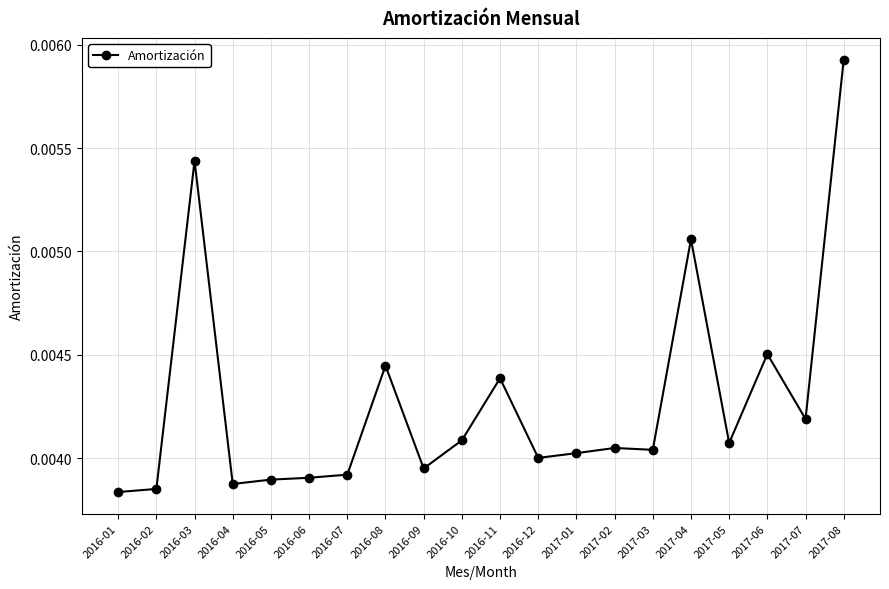

Between 2016-10 and 2016-03, which is larger?

2016-03